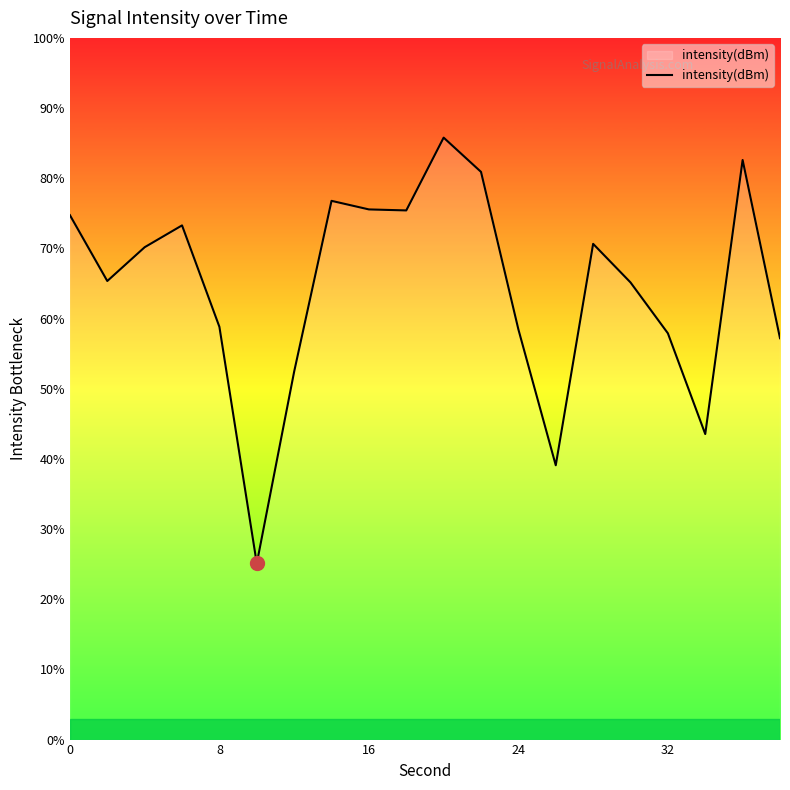

What is the maximum value shown in the chart?

85.8